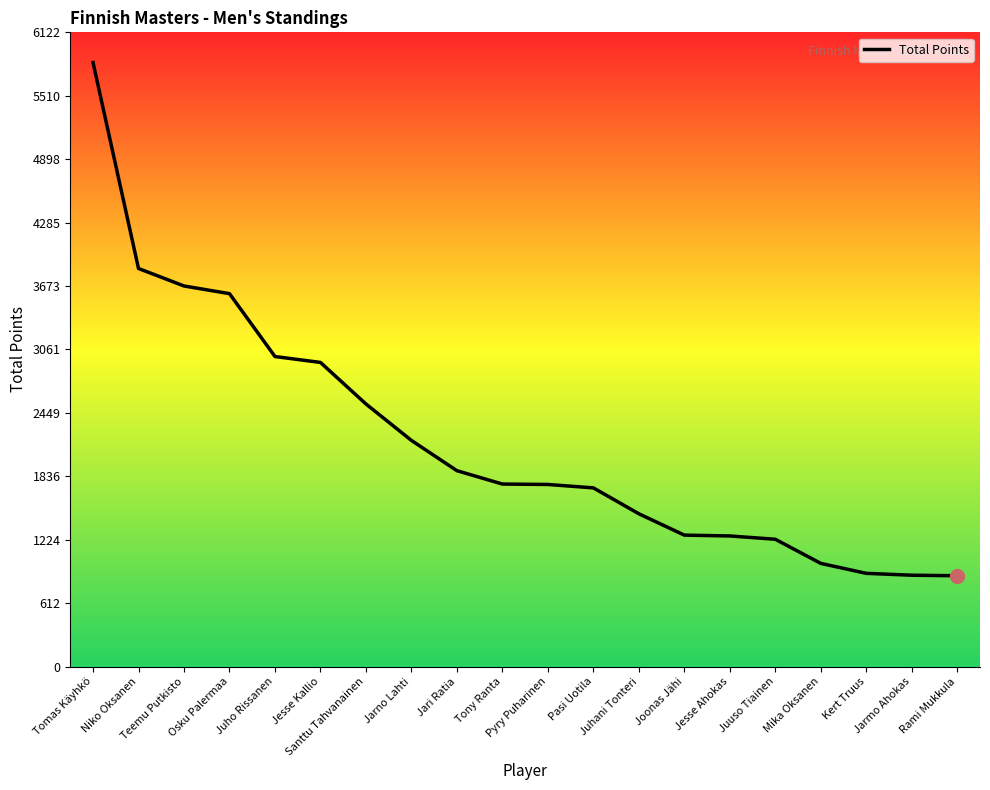

The chart shows a value of 1762 at Tony Ranta. True or false?

True